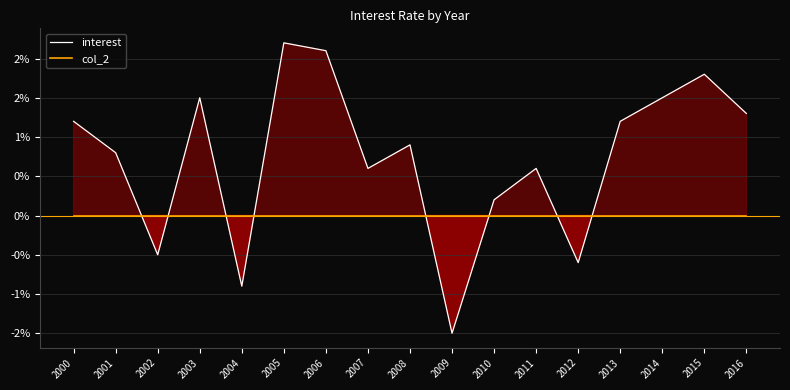

Rank the series at 2004 from highest to lowest value.

col_2, interest